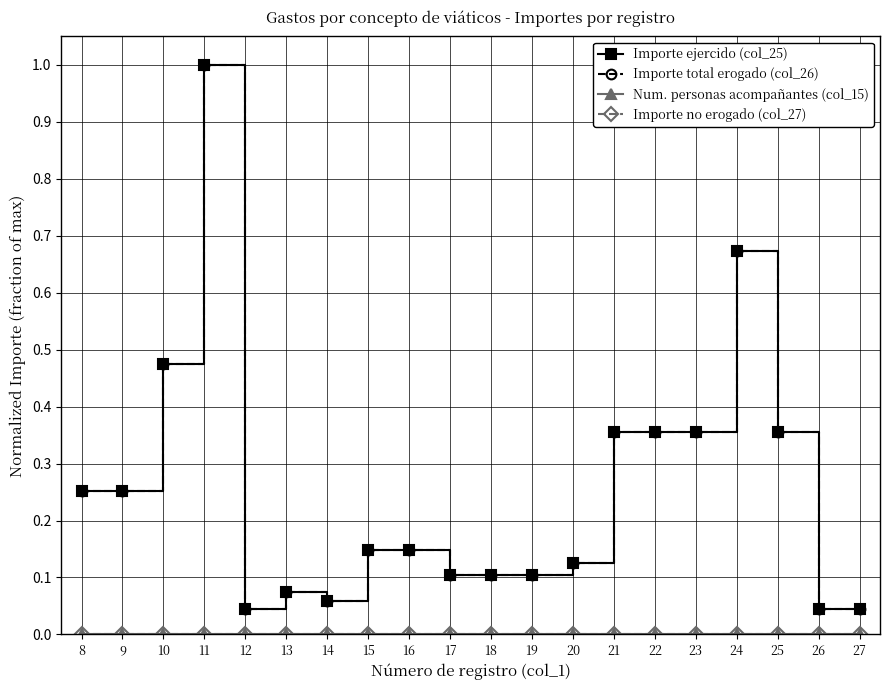

Does the chart have visible grid lines?

Yes